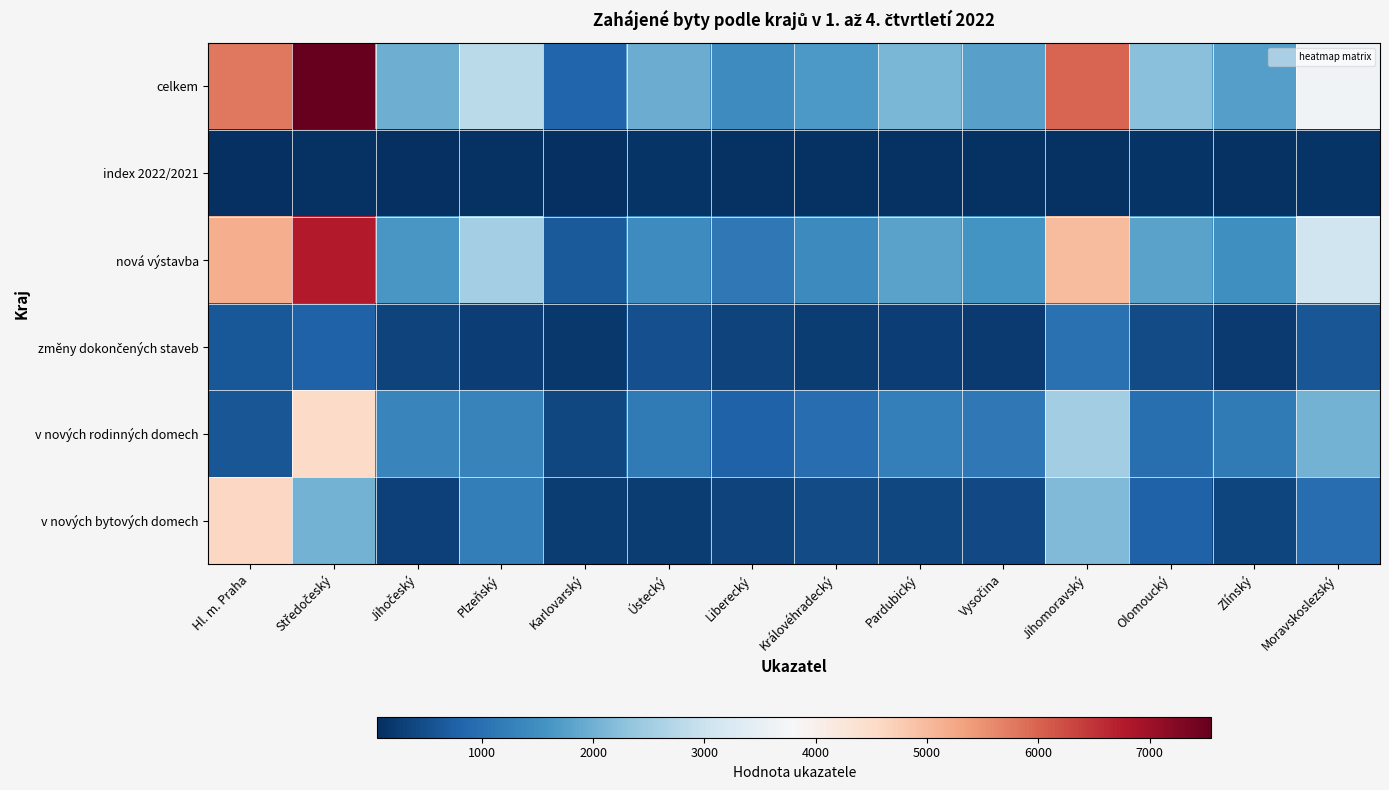

Between Středočeský and Vysočina, which is larger?

Středočeský